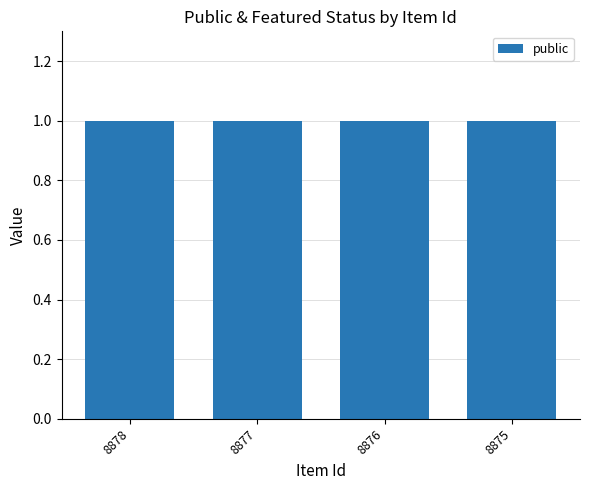

Does the chart contain any negative values?

No